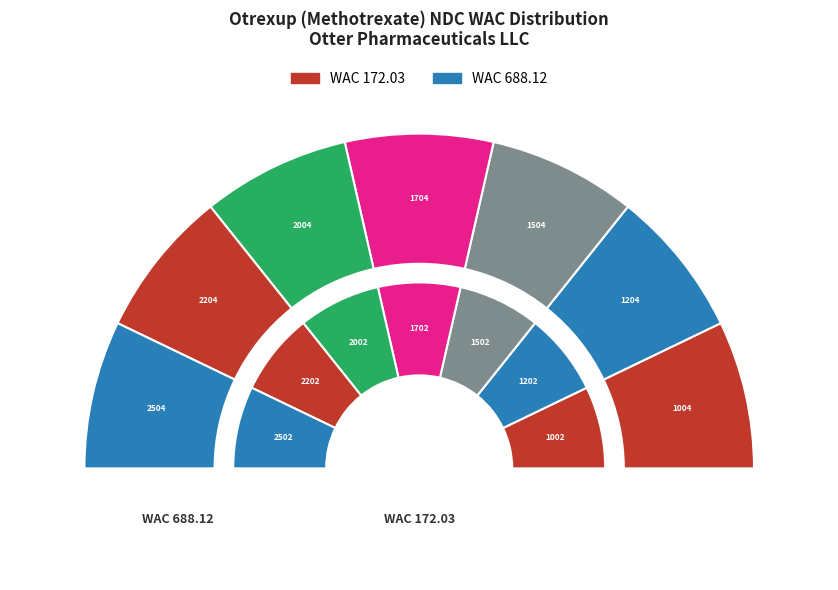

Between 54436001702 and 54436001502, which is larger?

54436001702